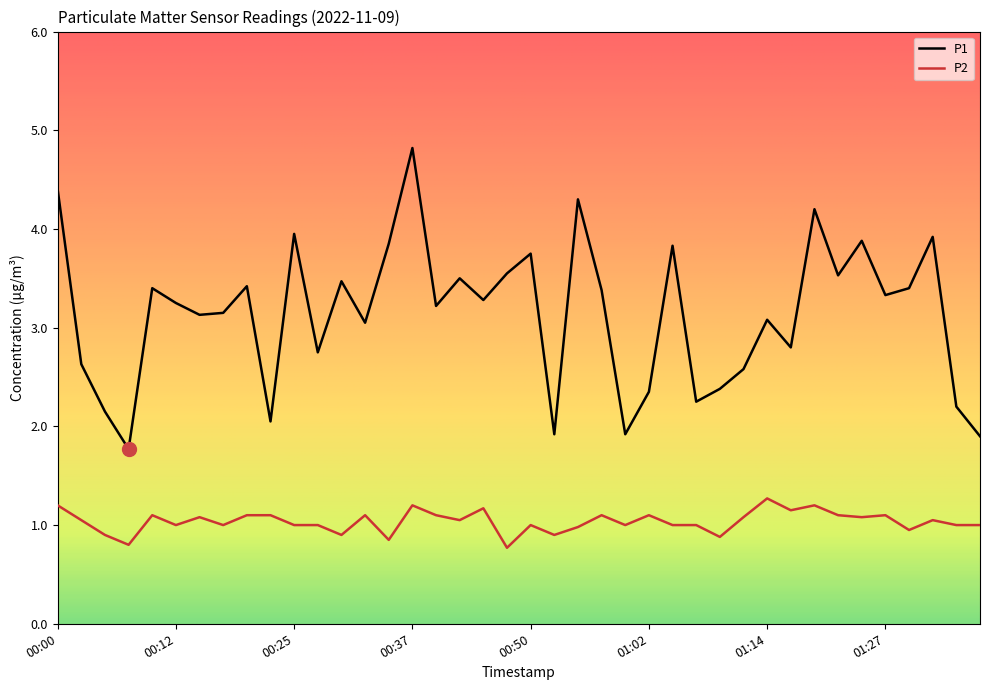

True or false: P1 and P2 intersect in this chart.

False